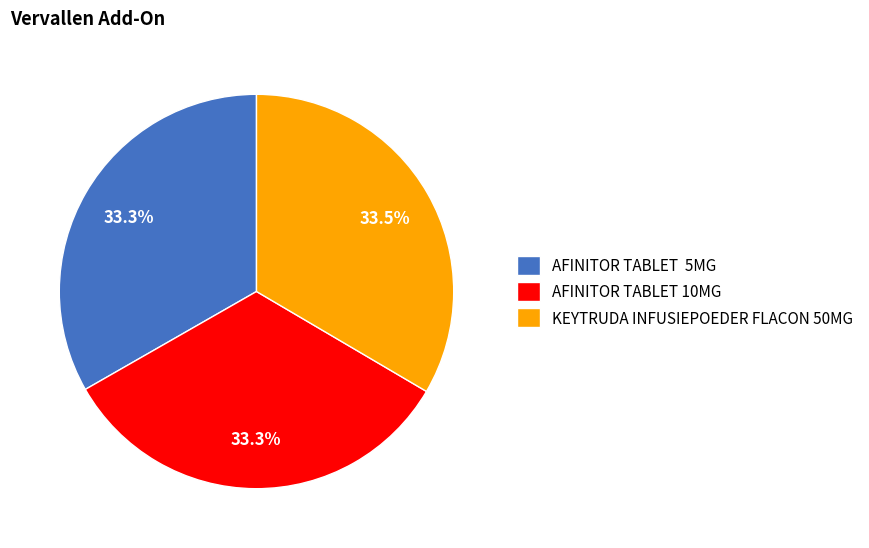

Does AFINITOR TABLET 5MG represent more than half of the total?

No